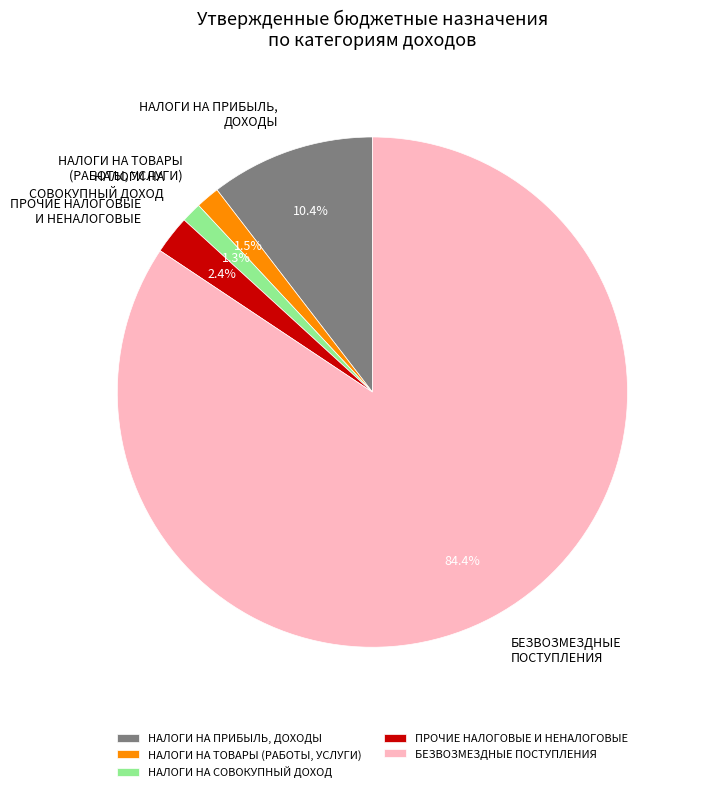

Count the number of slices in the pie.

5